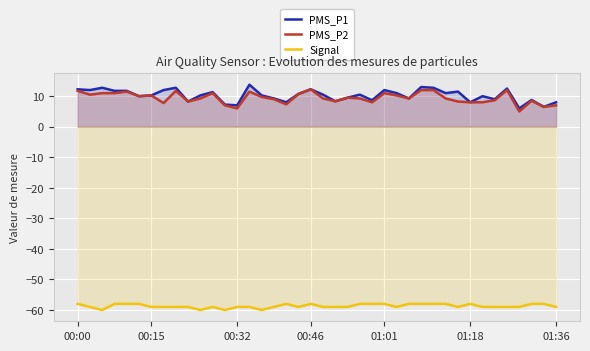

Count the number of data series in this chart.

3